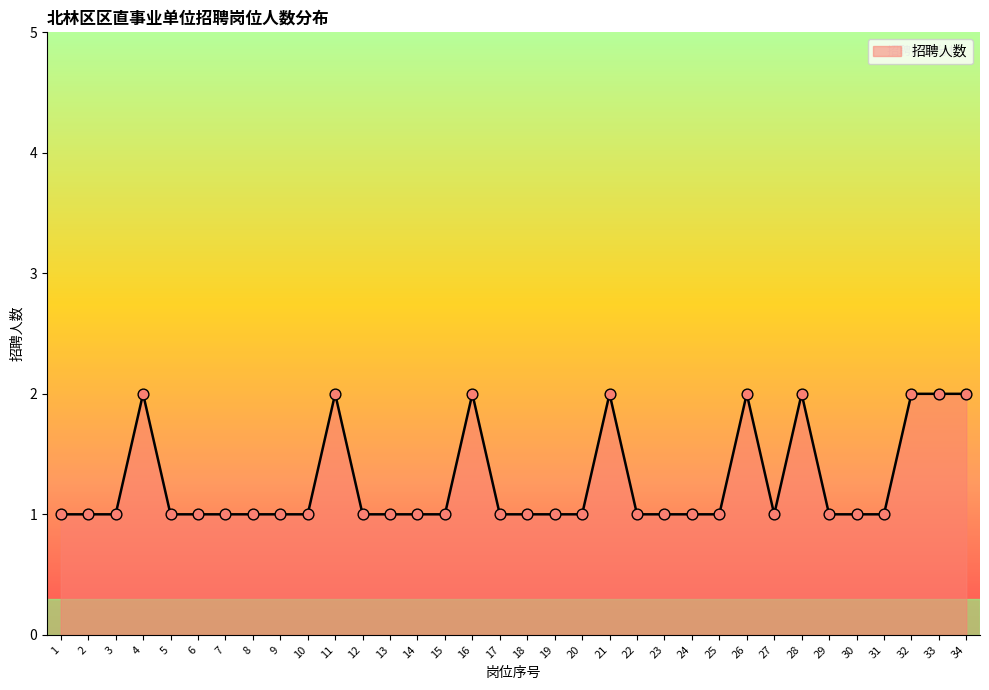

Approximately how many times larger is the value at 4 compared to 30?

2.0